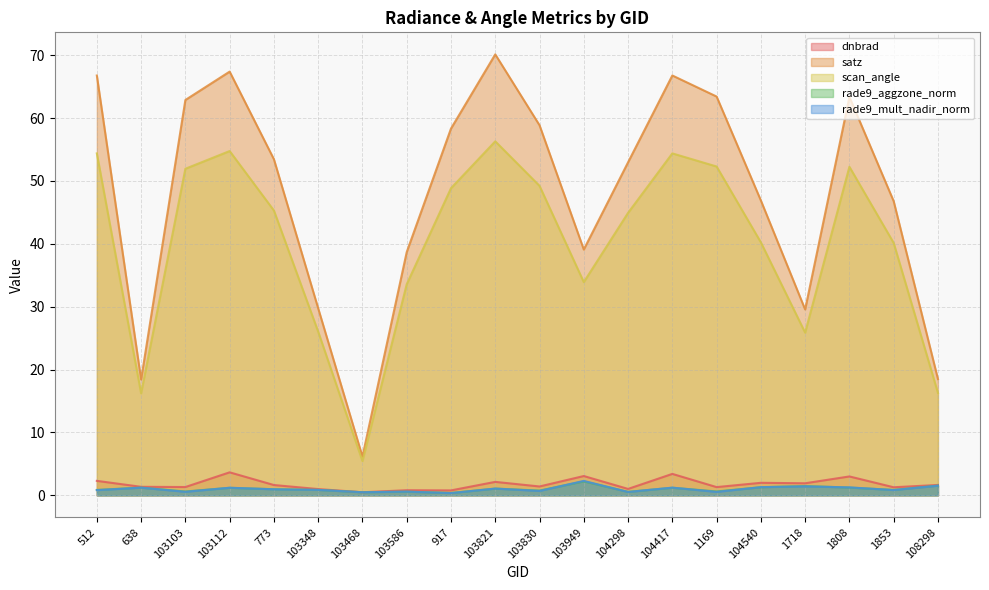

Which series has the widest spread of values?

satz